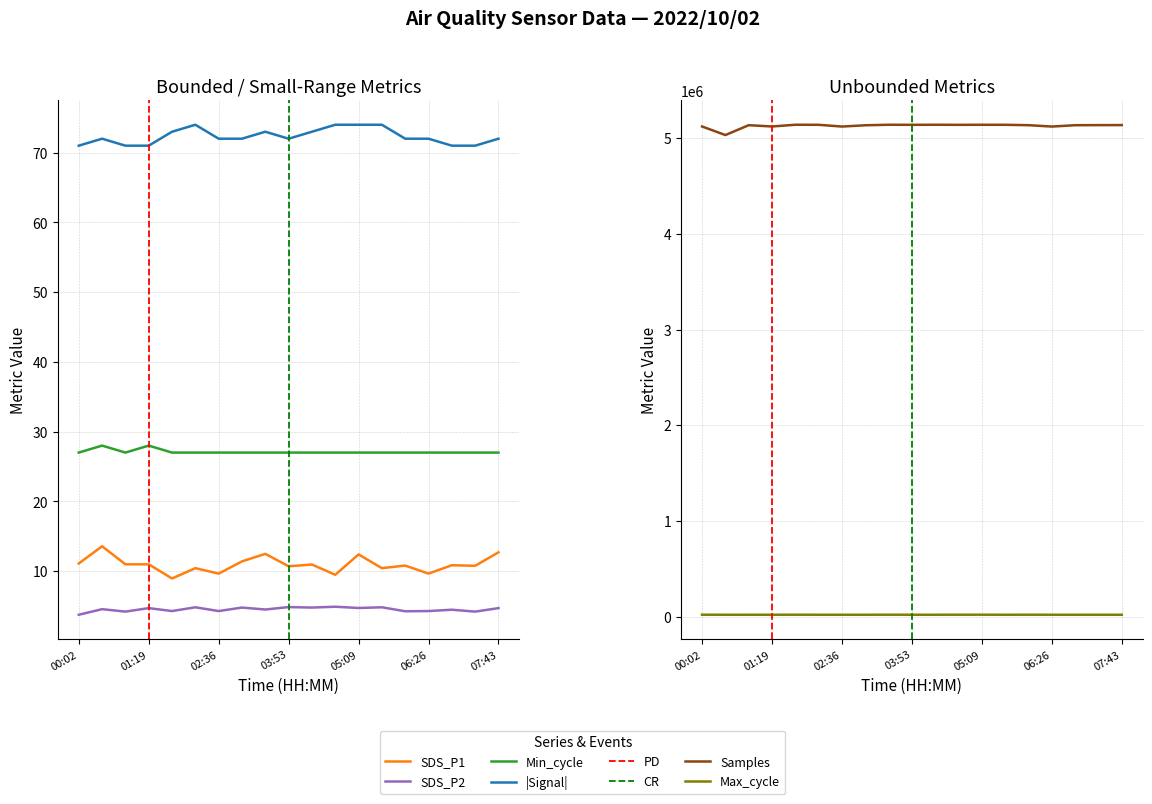

What is the maximum value for Max_cycle?

20515.0